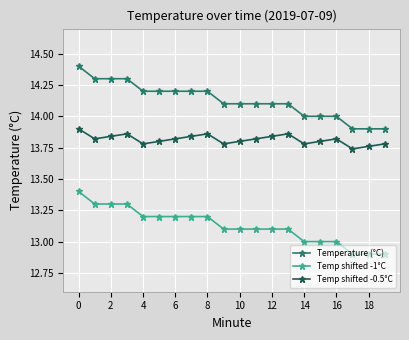

True or false: Temp shifted -0.5°C and Temp shifted -1°C cross at least once.

False